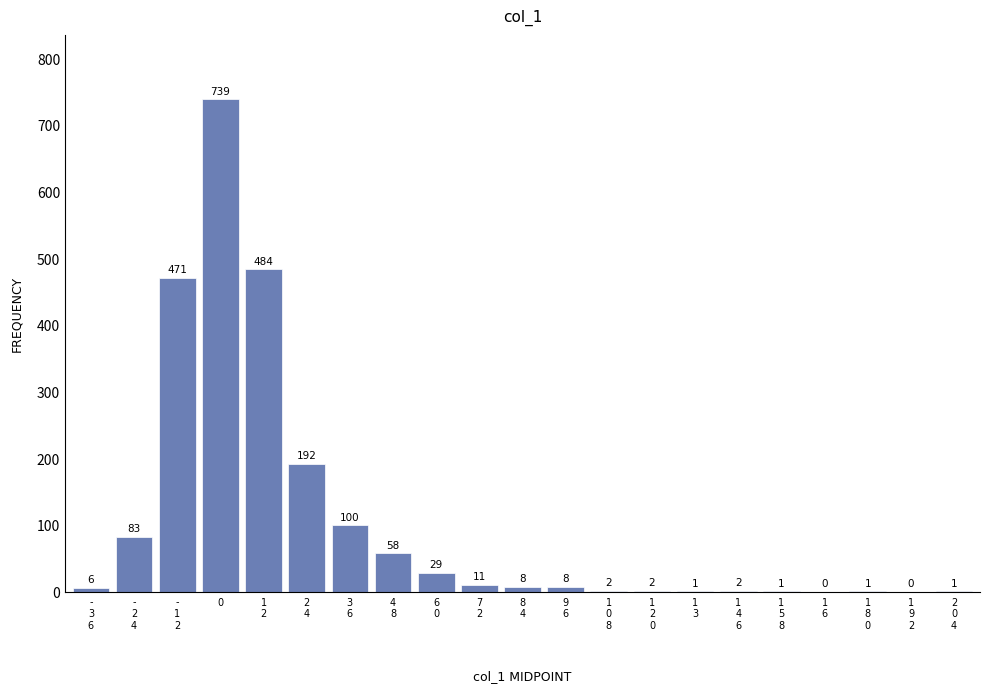

What is the maximum value shown in the chart?

739